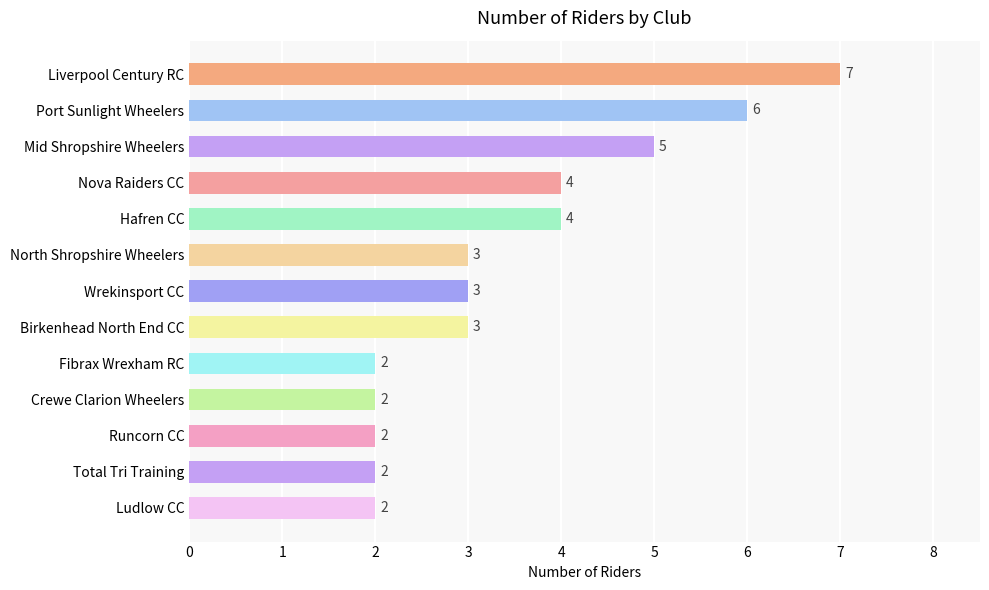

The value at Wrekinsport CC is 1. True or false?

False